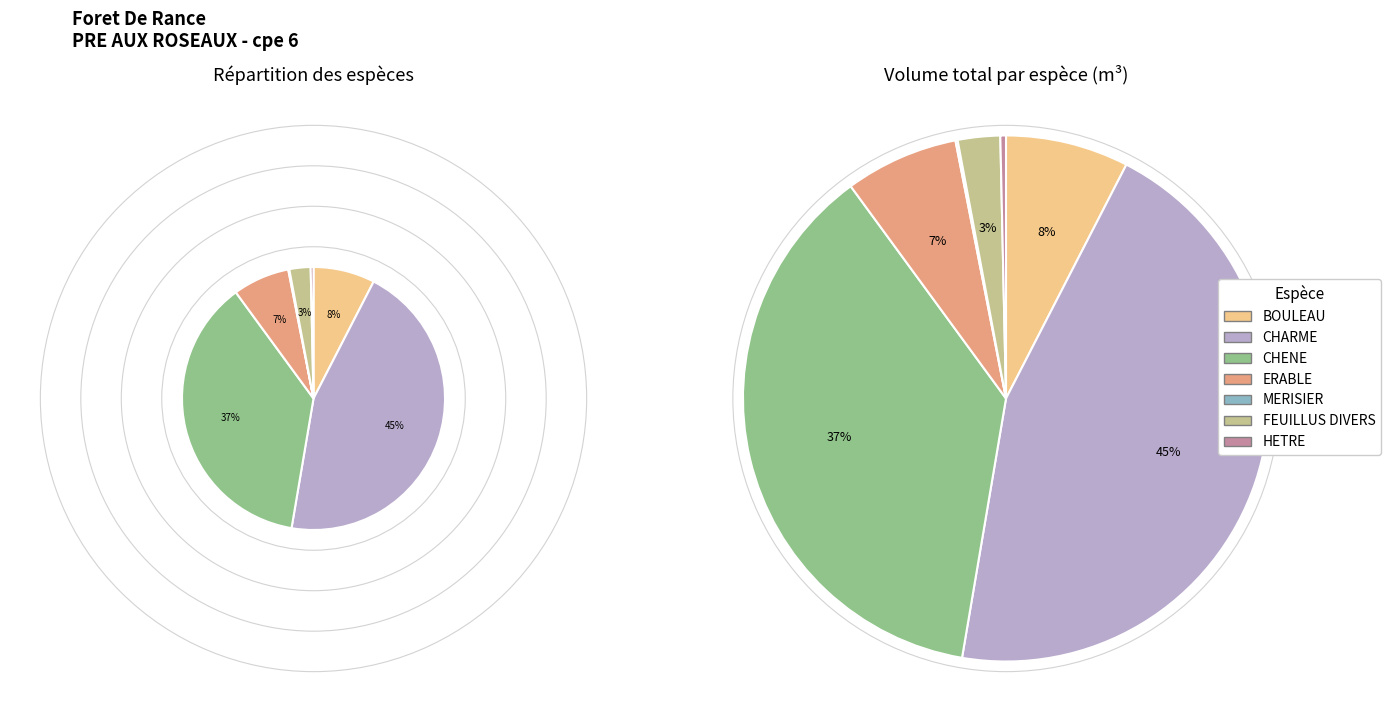

What is the change in value from CHENE to MERISIER?

-75.2